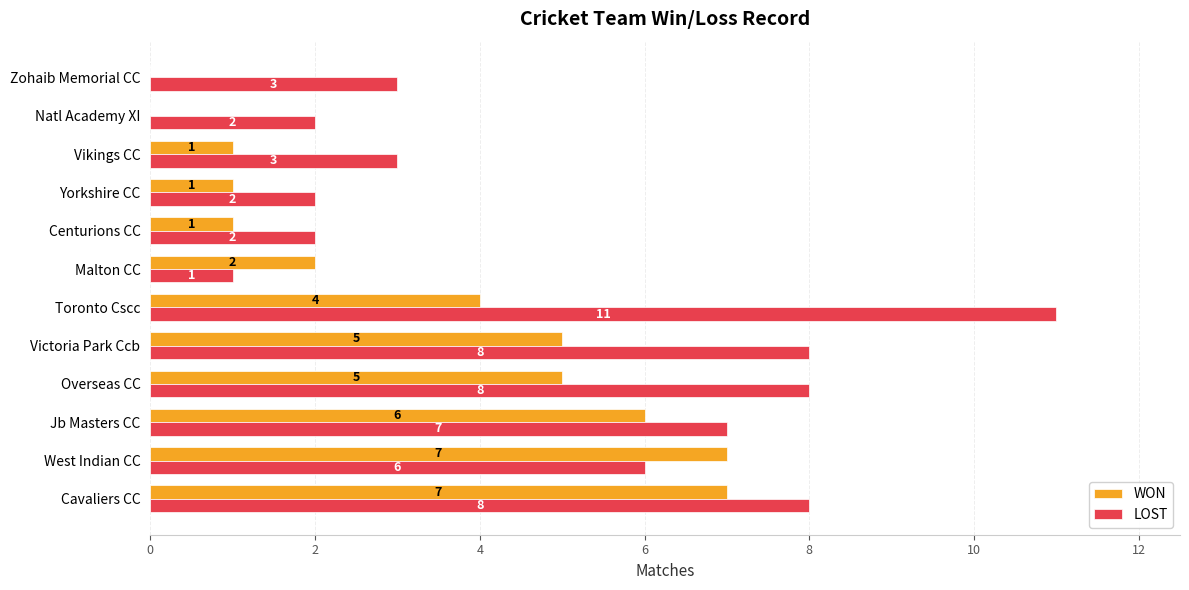

True or false: LOST has a value of 2 at Yorkshire CC.

True